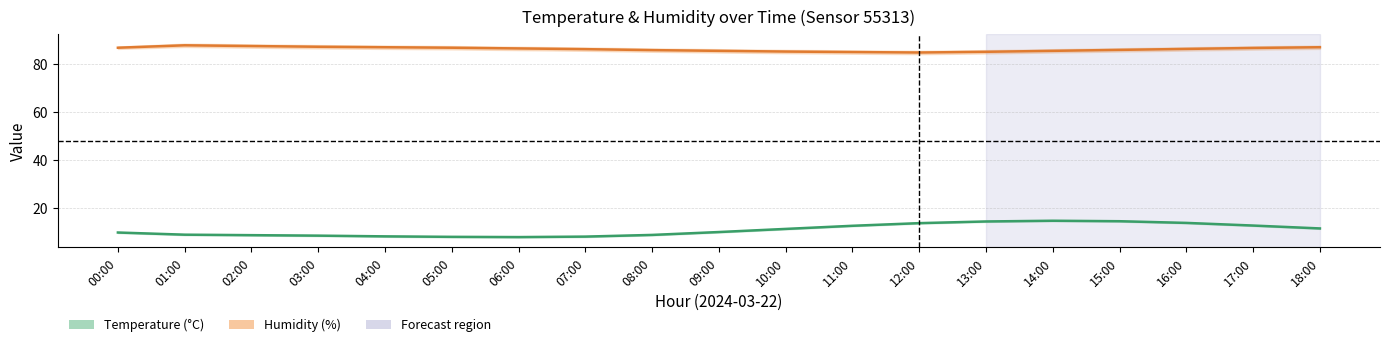

What is the total value across all series at 06:00?

94.5